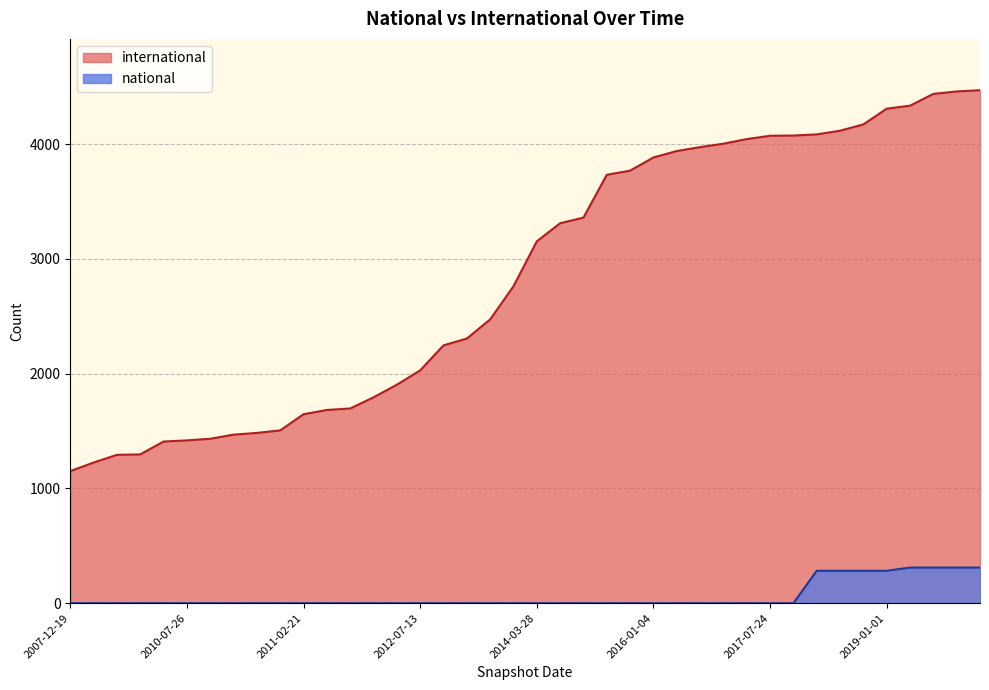

How many lines are shown in the chart?

2